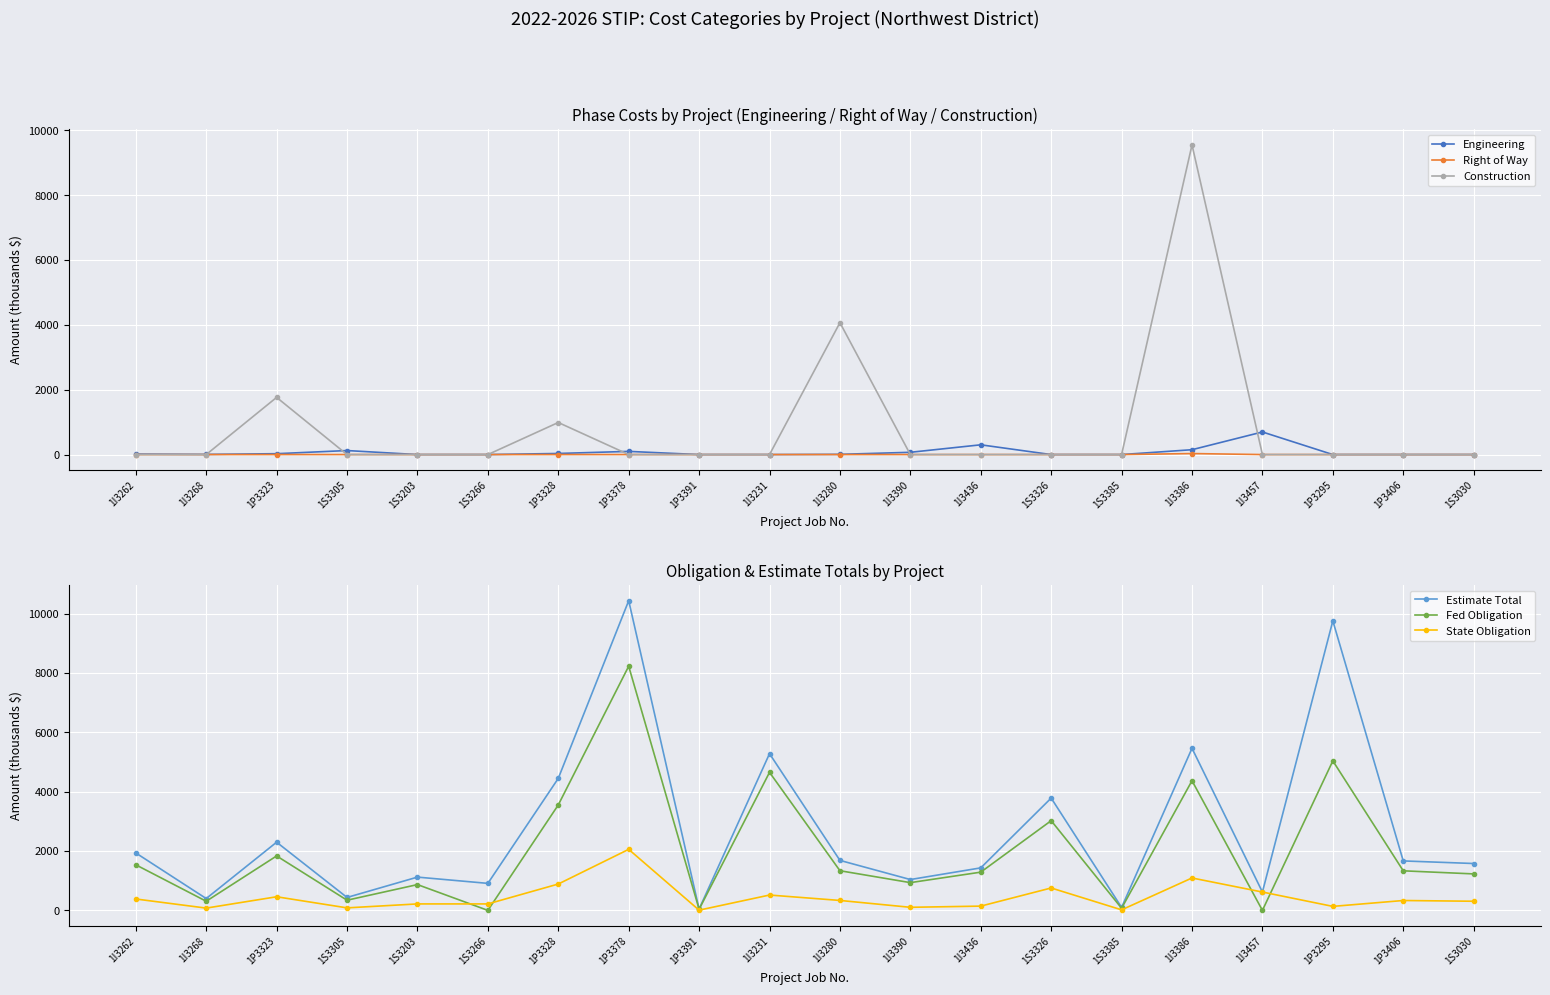

At how many categories does at least one series exceed 1457?

11